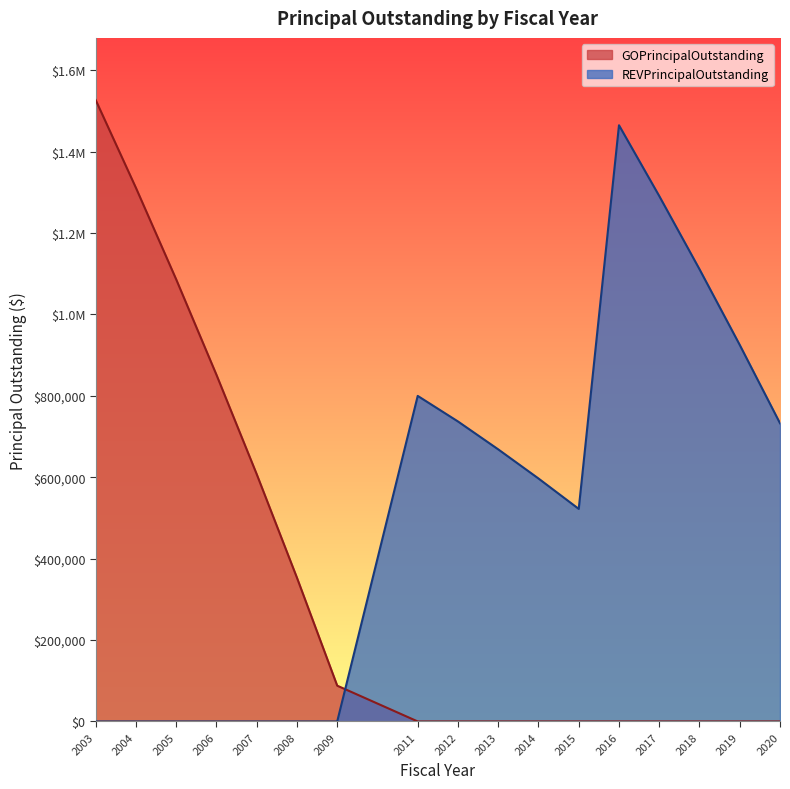

How many lines are shown in the chart?

2